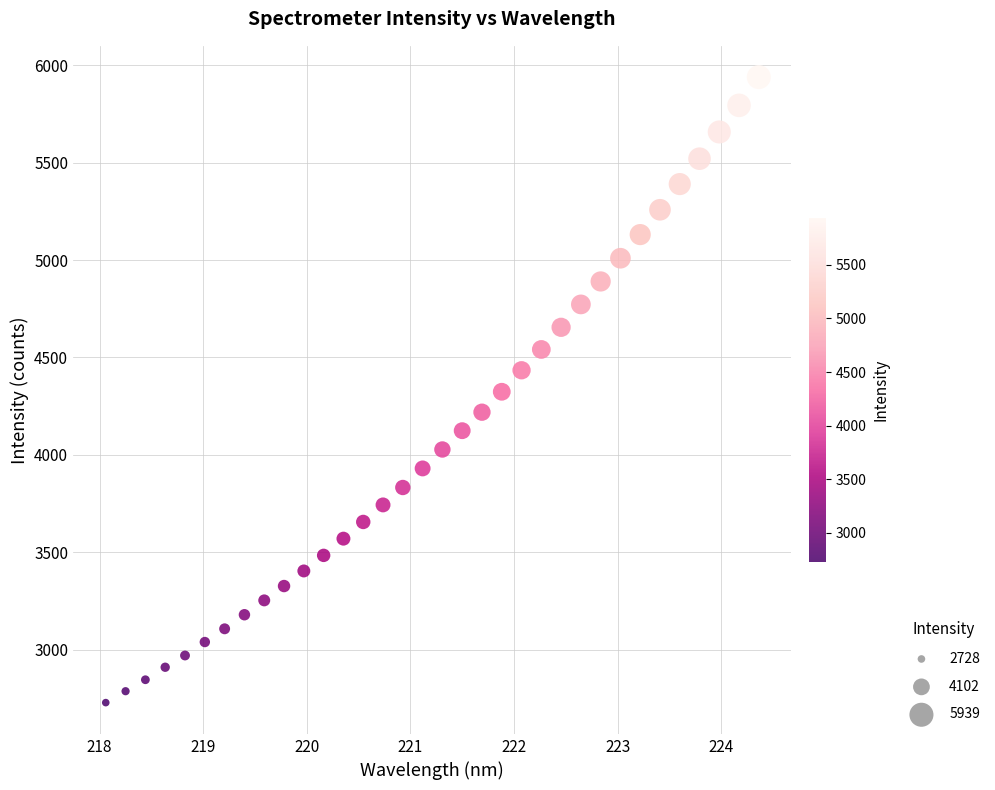

What is the range of Y values (max minus min)?

3210.8